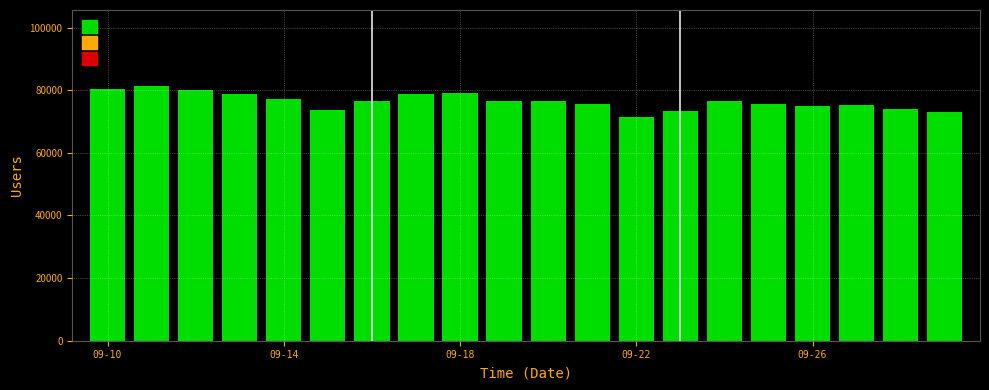

How many bars are there in total?

20